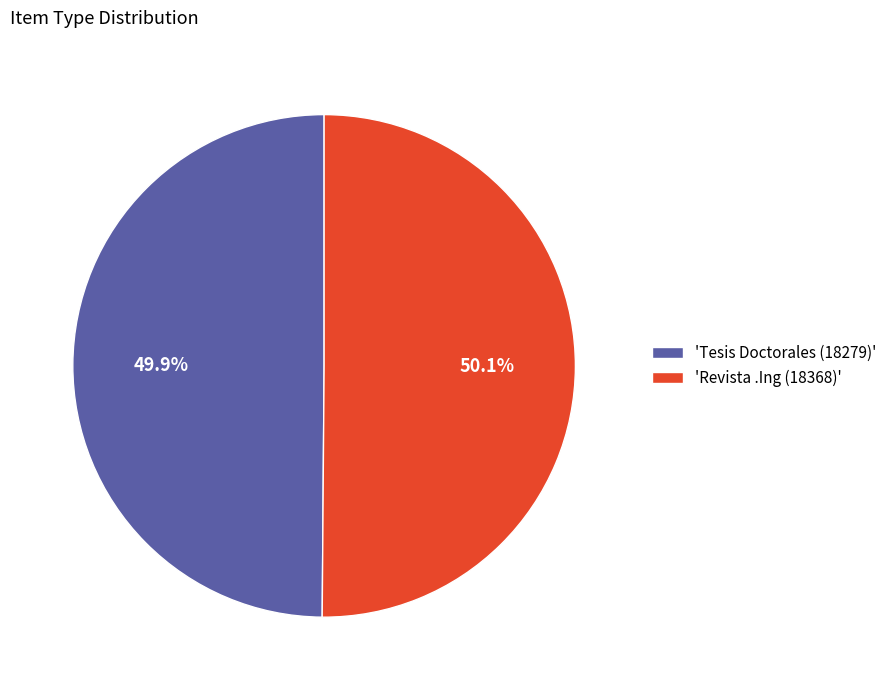

Does any single category account for the majority?

Yes